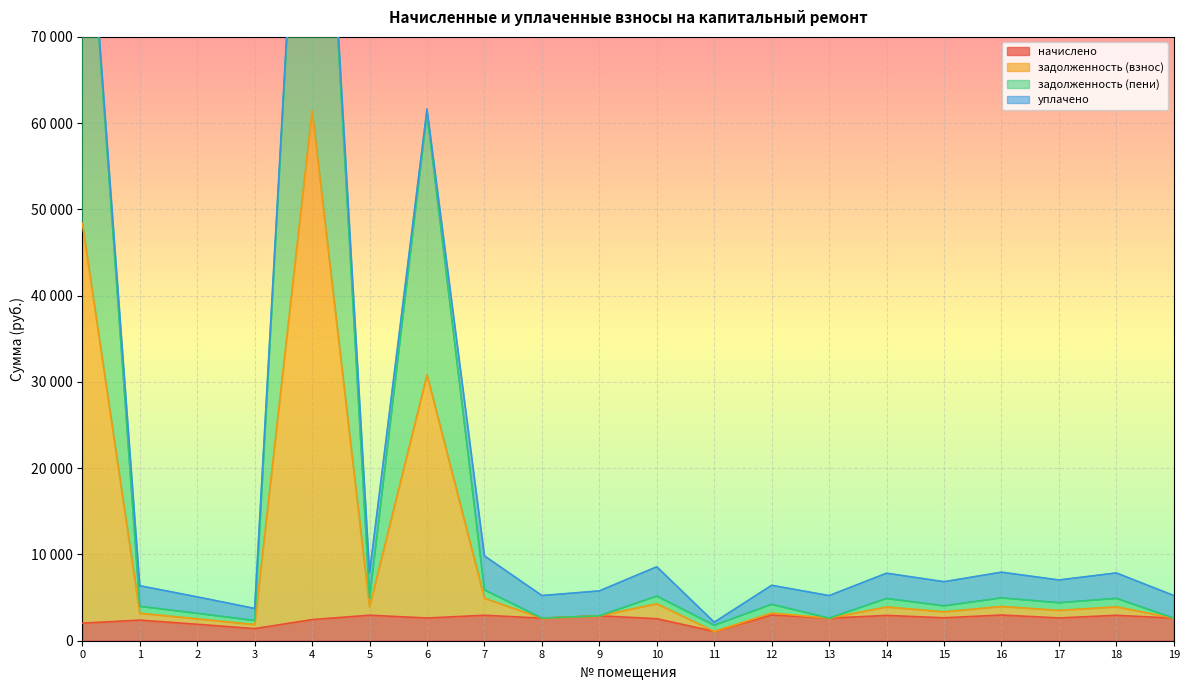

At which category does the chart reach its peak across all series?

4